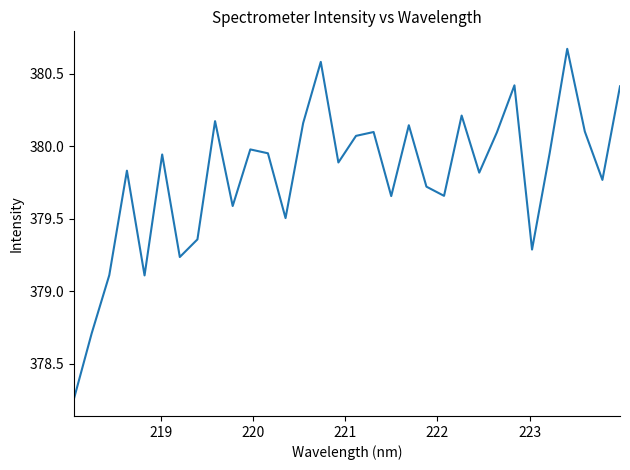

What is the minimum value shown in the chart?

378.3